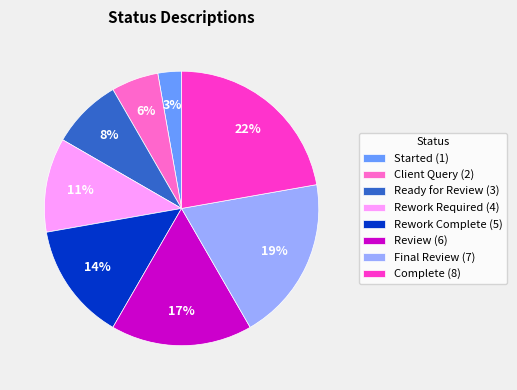

Which slice is the smallest?

Started (1)